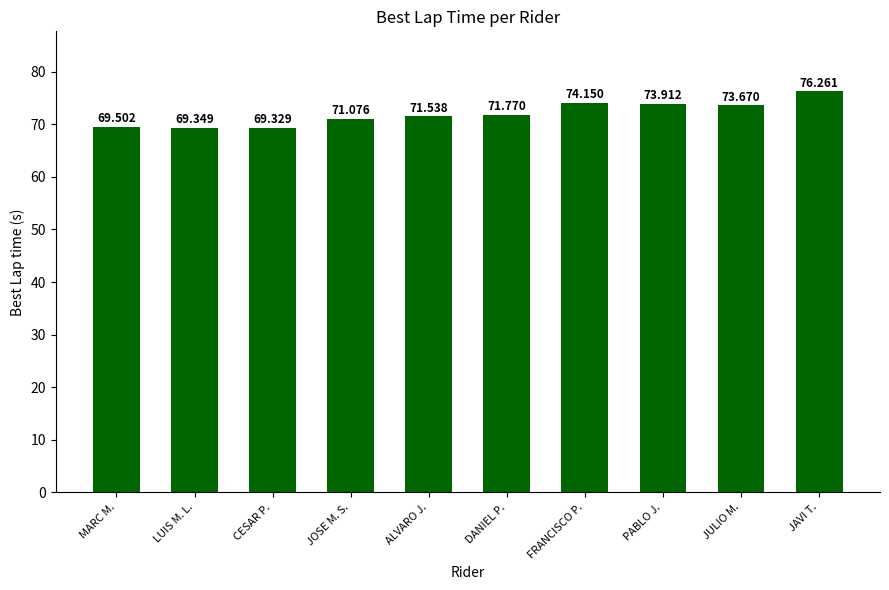

What is the maximum value shown in the chart?

76.3